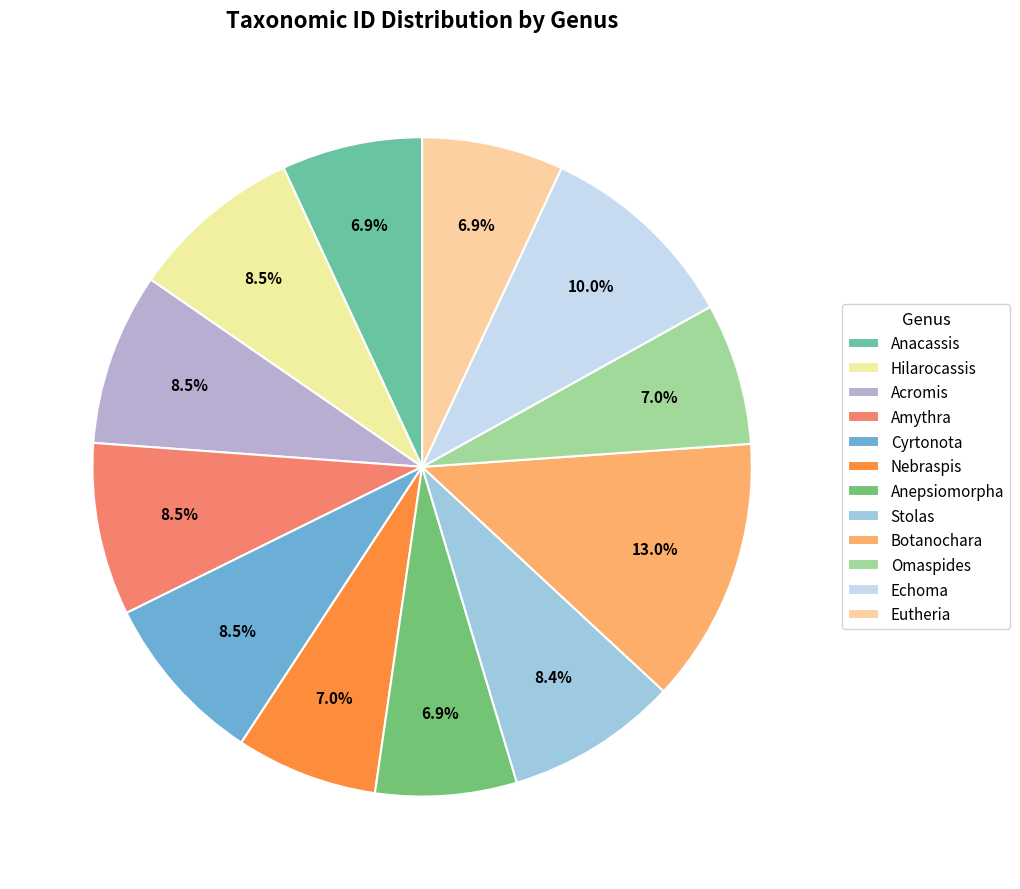

Between Stolas and Botanochara, which is larger?

Botanochara